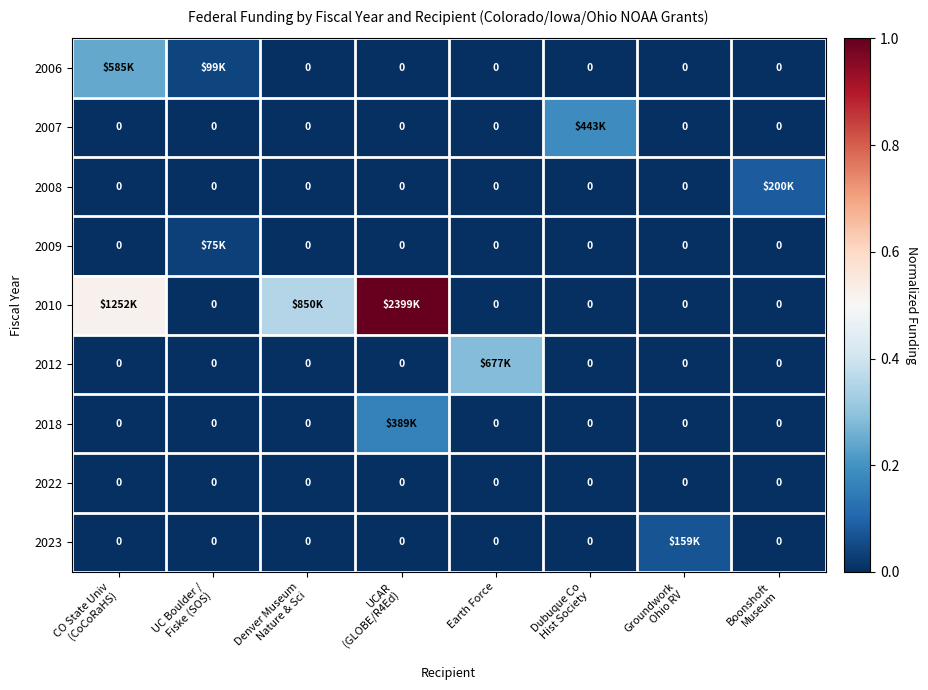

True or false: 2007 has a value of 0.0 at Denver Museum Nature & Sci.

True